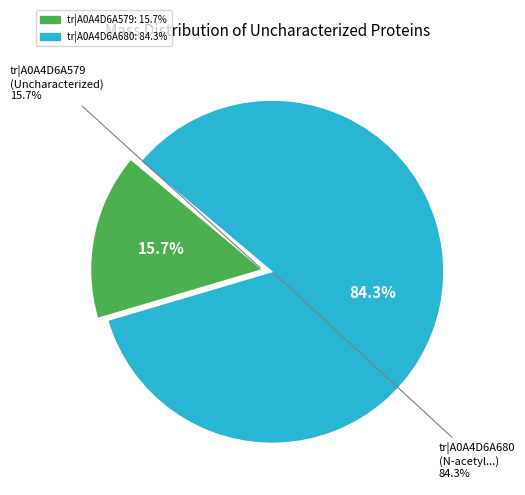

Rank the categories by value from highest to lowest.

tr|A0A4D6A680, tr|A0A4D6A579